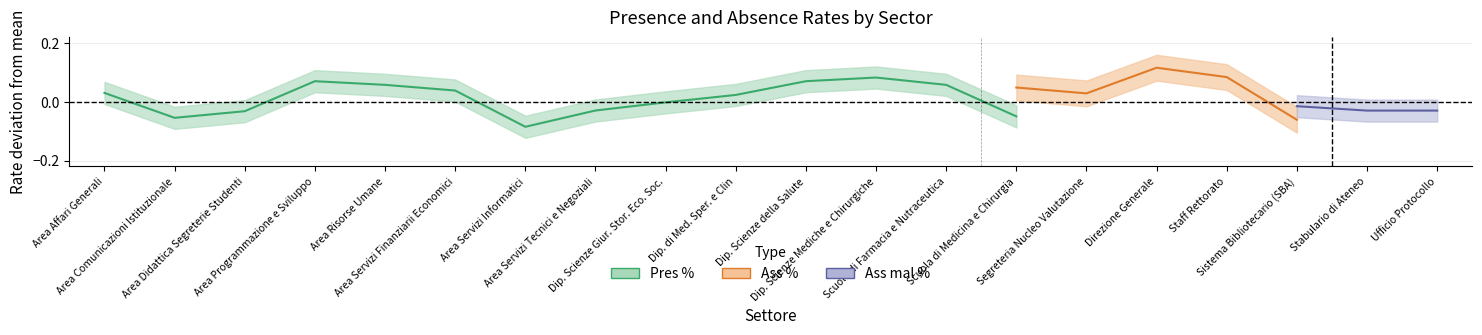

What is the label of the 5th point from the right?

Direzione Generale